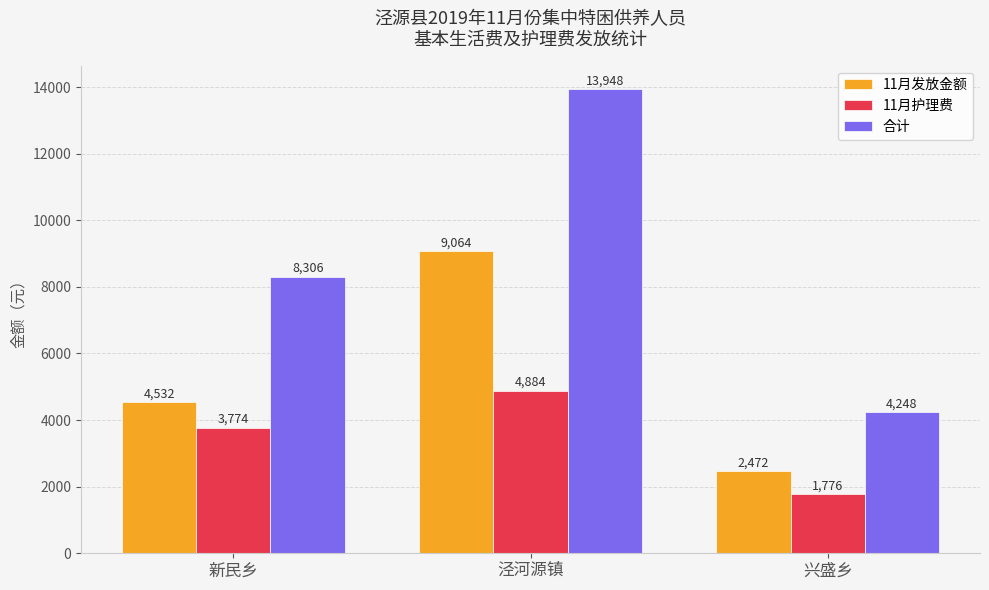

True or false: 合计 has a value of 4248 at 兴盛乡.

True